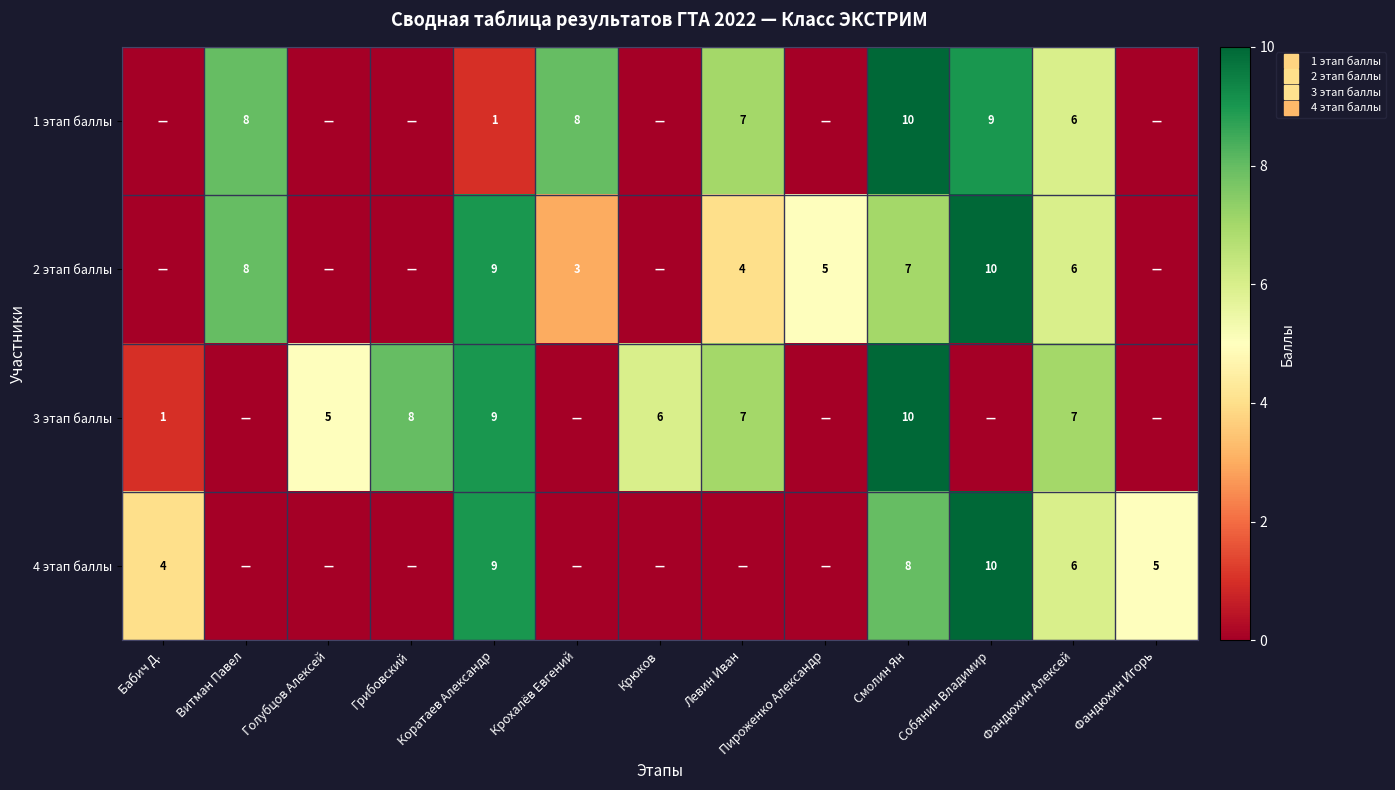

How many series are shown in this chart?

4